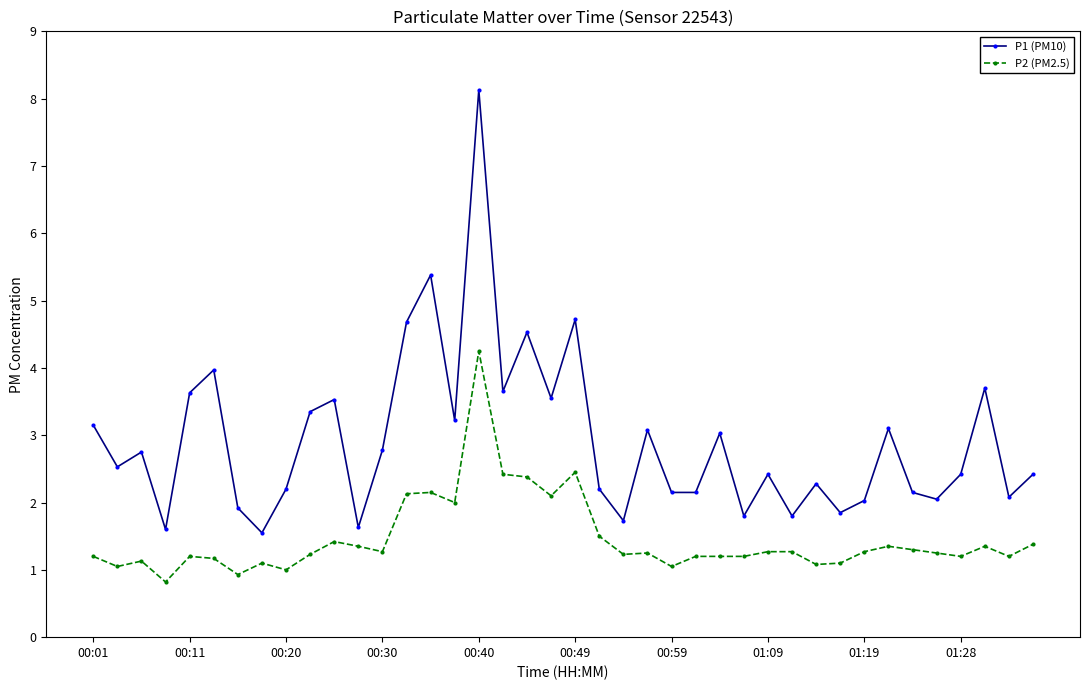

What is the maximum value shown in the chart?

8.1